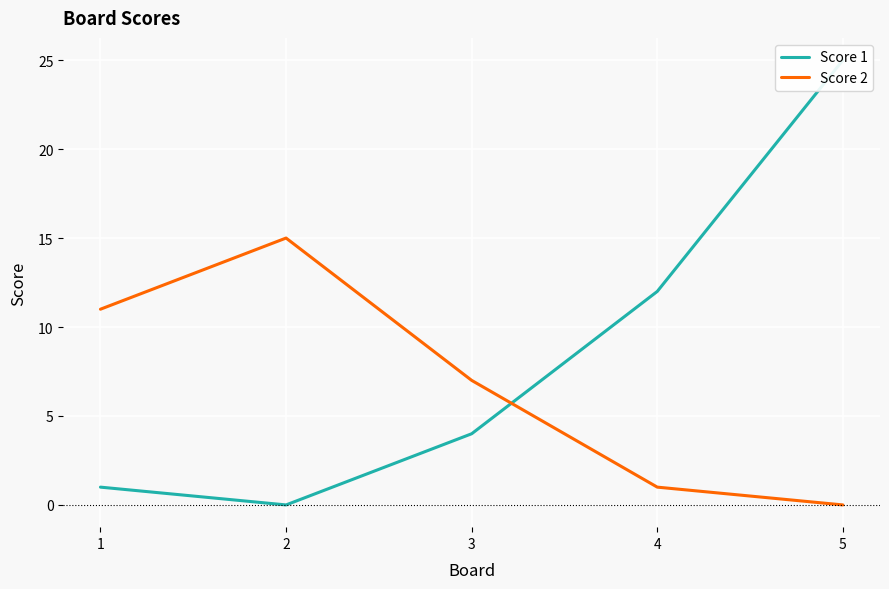

What is the value of the Score 2 point at the 4th from the left?

1